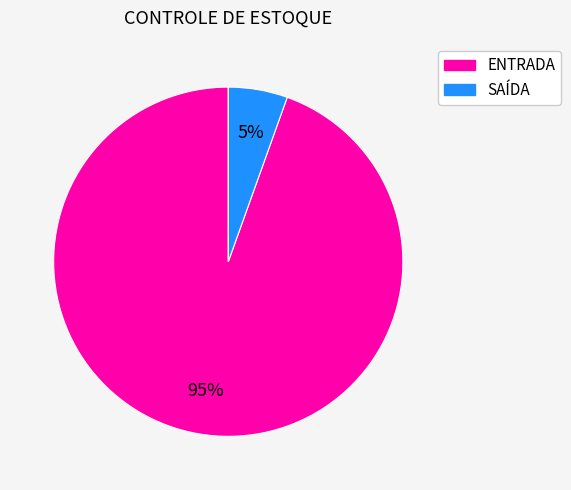

To the nearest percent, what is the average slice percentage?

50%